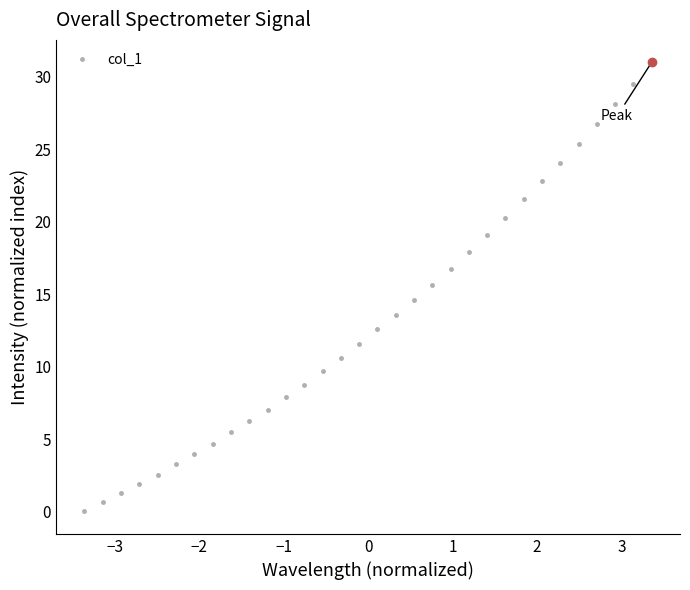

What is the value of the 30th point from the left?

28.1